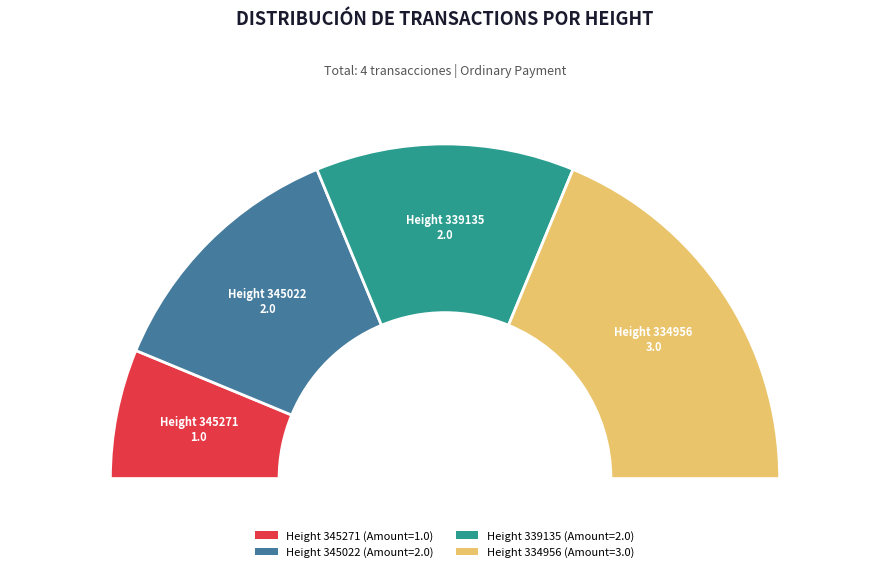

Combined, do 345271 and 345022 account for over 50%?

No